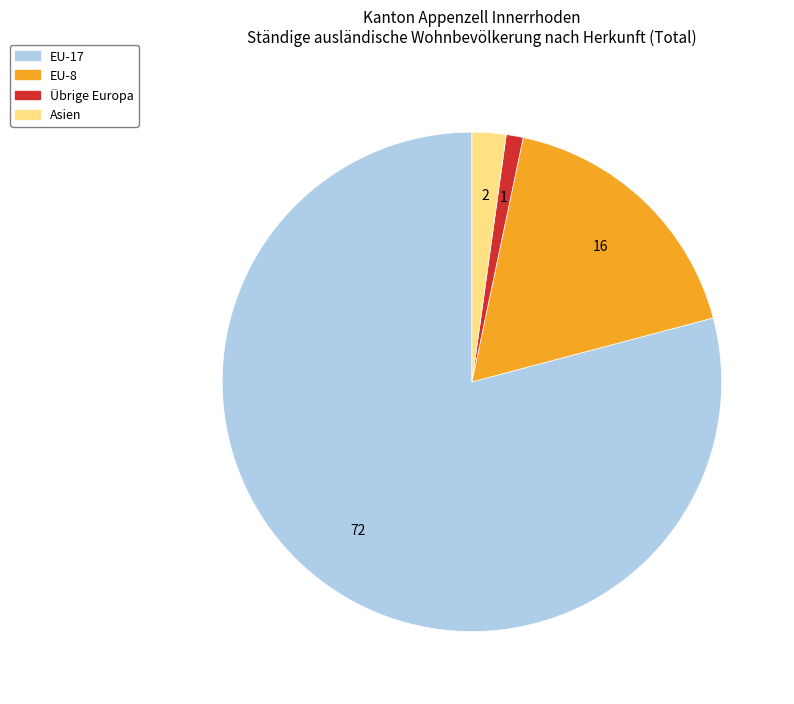

Is there a majority slice in this chart?

Yes